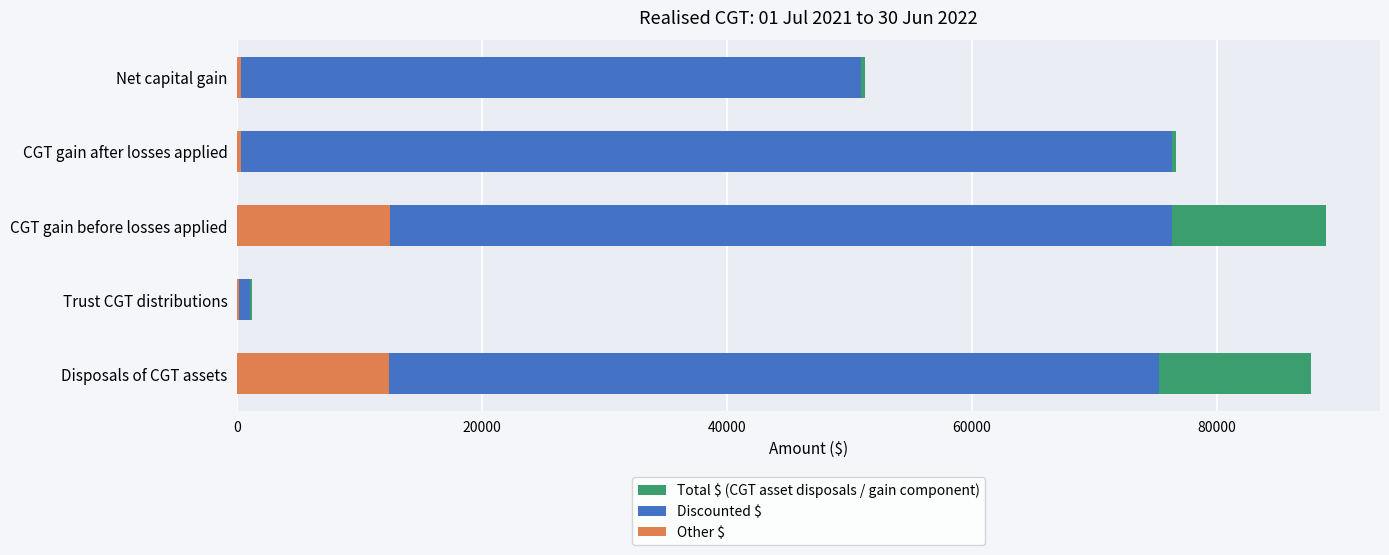

What is the maximum value shown in the chart?

88893.4